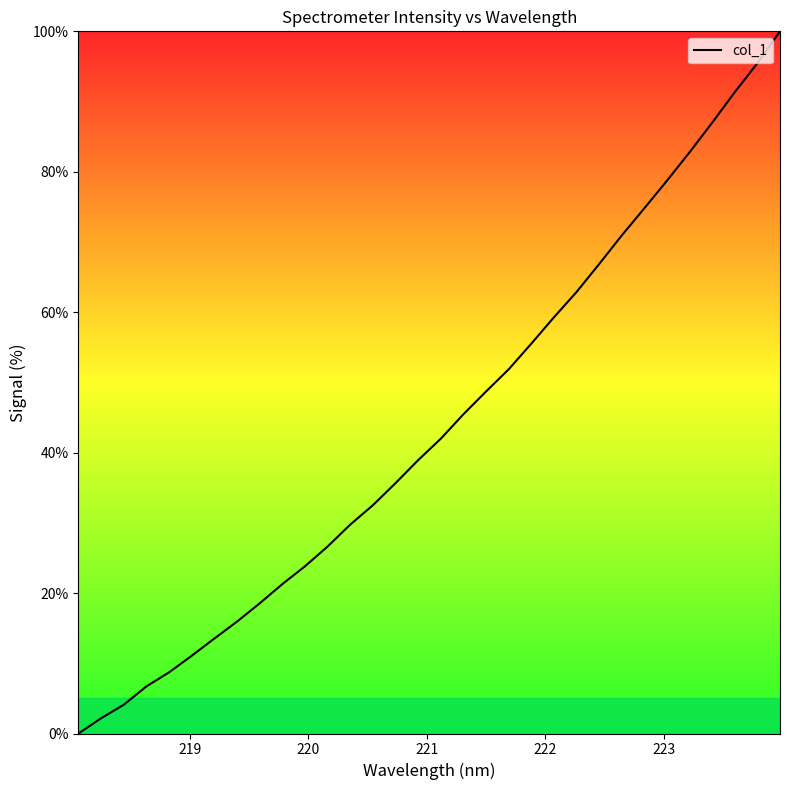

What is the maximum value shown in the chart?

100.0